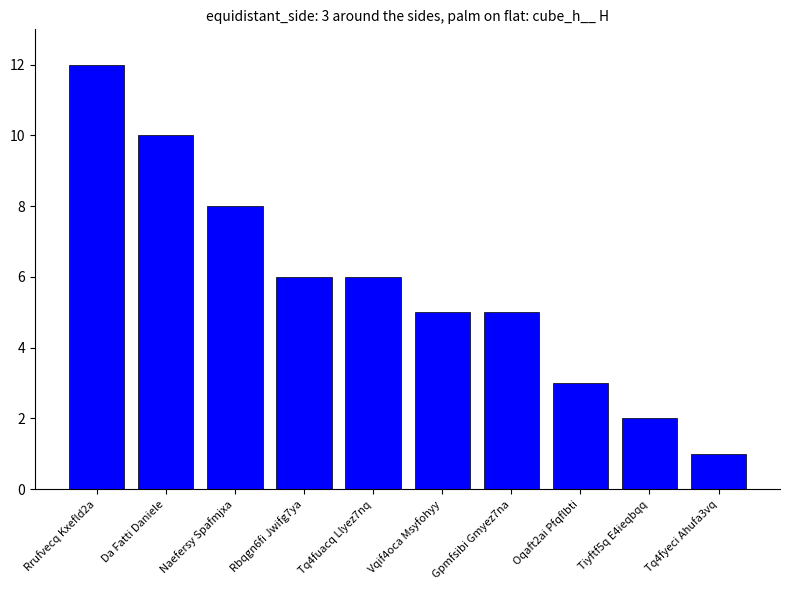

What is the average value?

6